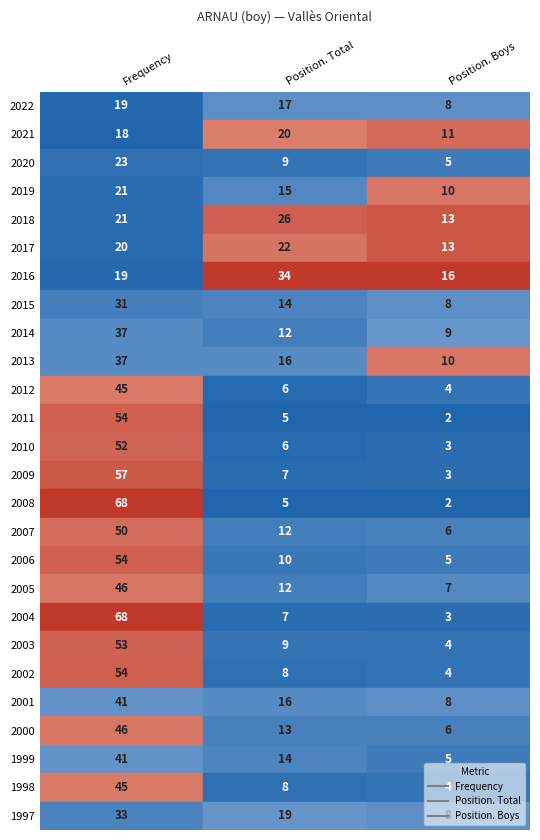

Reading left to right, list all the values displayed in this chart.

Frequency: 19	18	23	21	21	20	19	31	37	37	45	54	52	57	68	50	54	46	68	53	54	41	46	41	45	33
Position. Total: 17	20	9	15	26	22	34	14	12	16	6	5	6	7	5	12	10	12	7	9	8	16	13	14	8	19
Position. Boys: 8	11	5	10	13	13	16	8	9	10	4	2	3	3	2	6	5	7	3	4	4	8	6	5	4	8